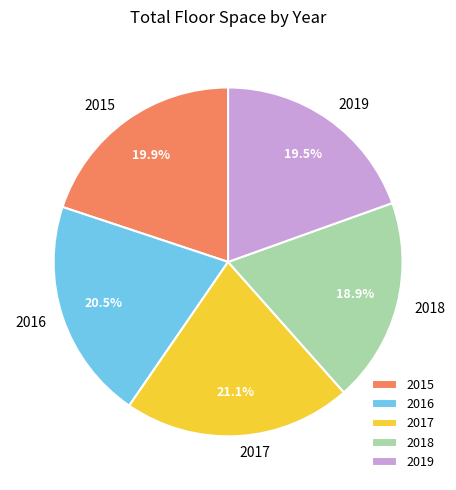

Count the number of slices in the pie.

5